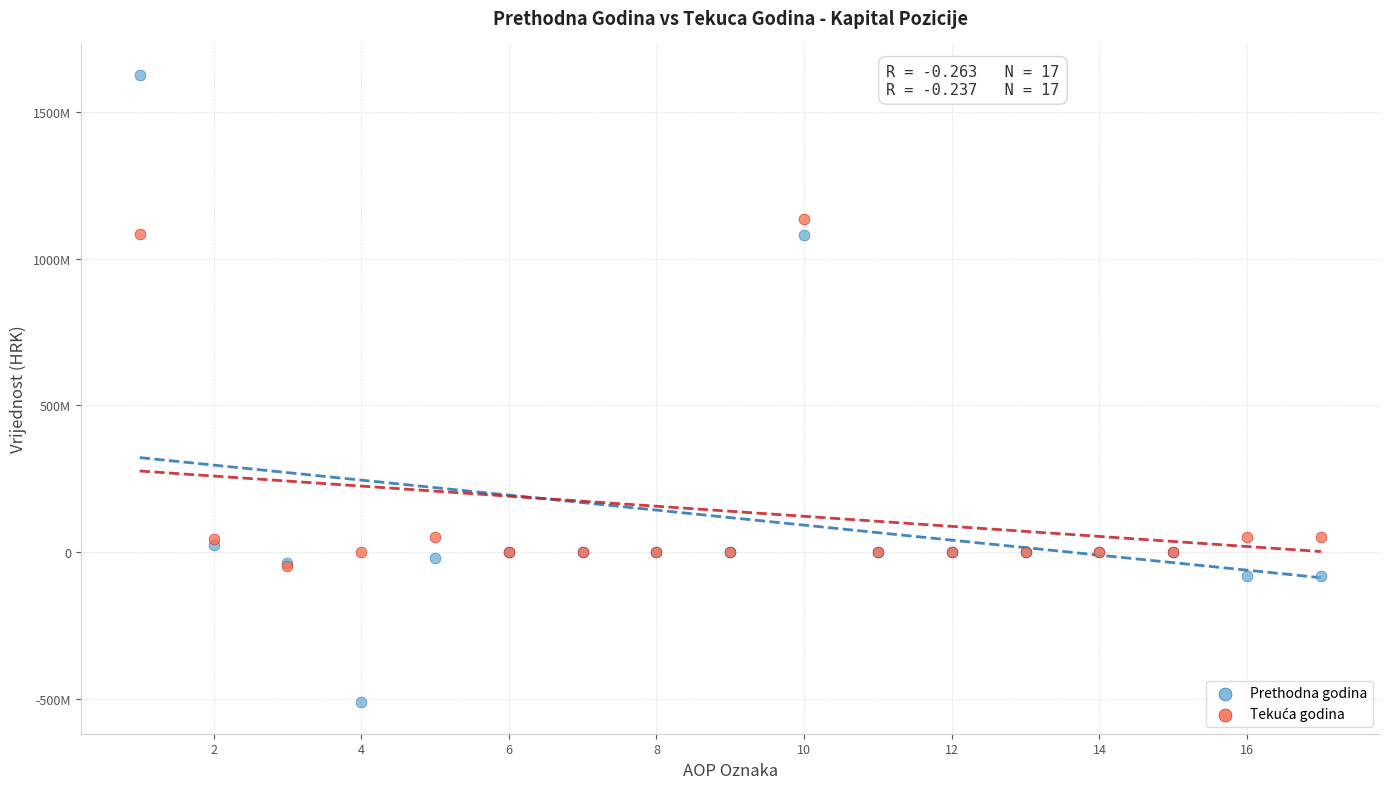

Which series has the largest Y range (max minus min)?

Prethodna godina